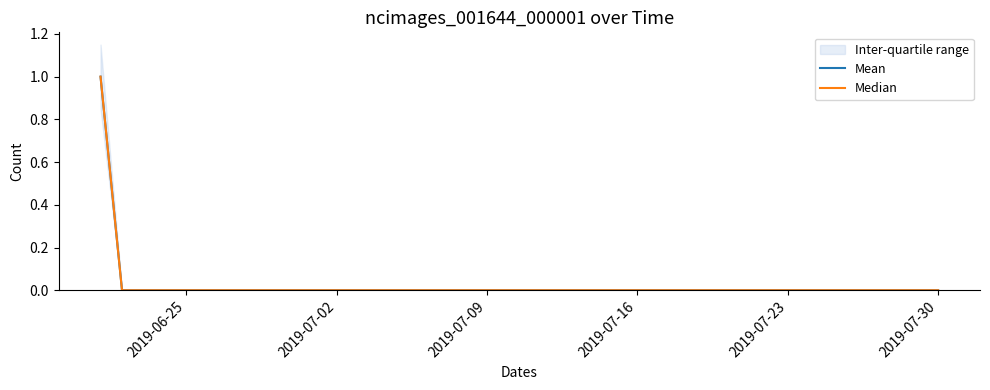

Count the Mean values in the range 0 to 1.

40